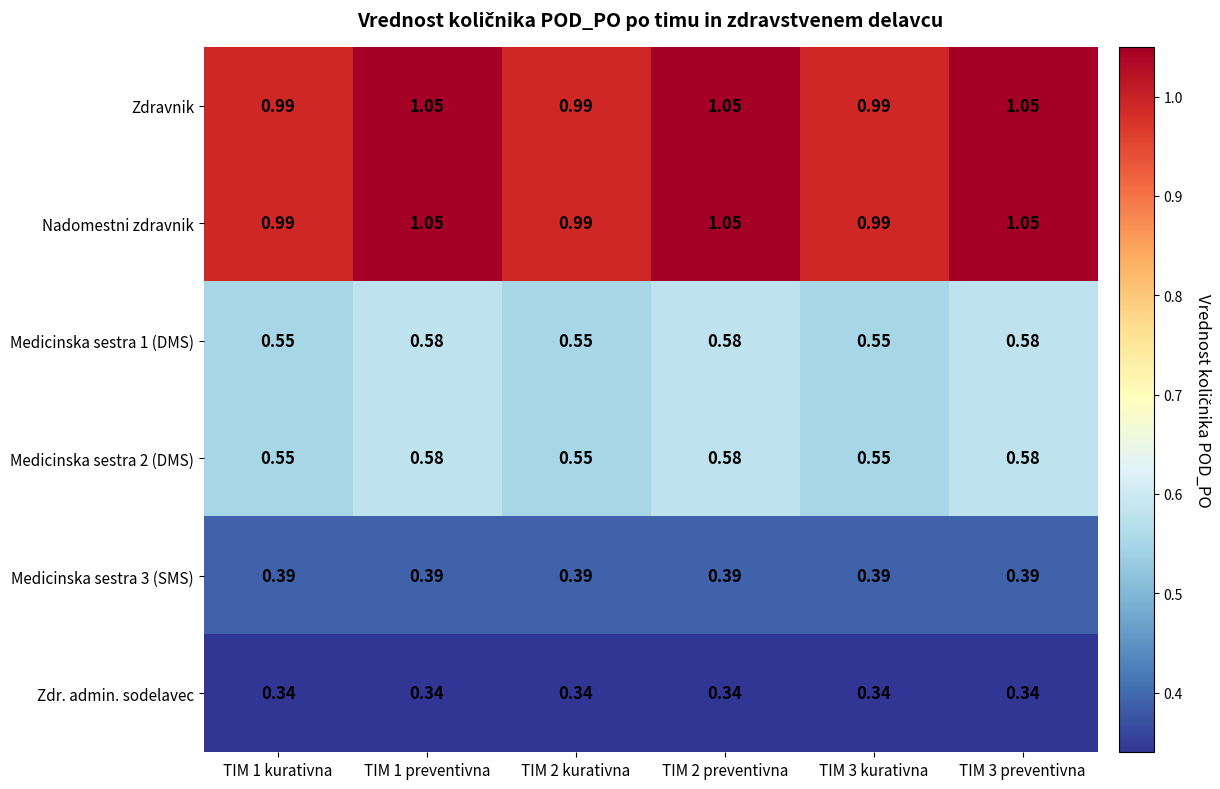

Is the value of Medicinska sestra 2 (DMS) at TIM 3 kurativna greater than the value of Zdr. admin. sodelavec at TIM 1 kurativna?

Yes